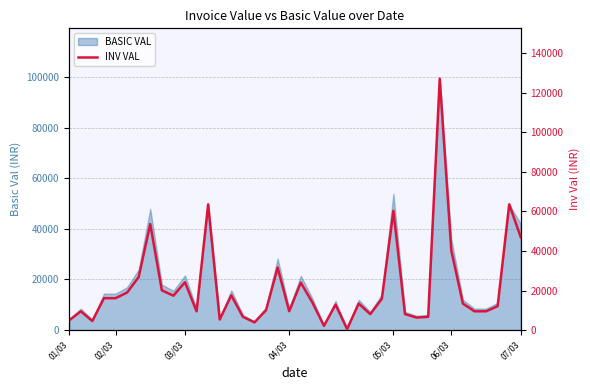

What is the difference between the values at 21 and 28?

46347.8